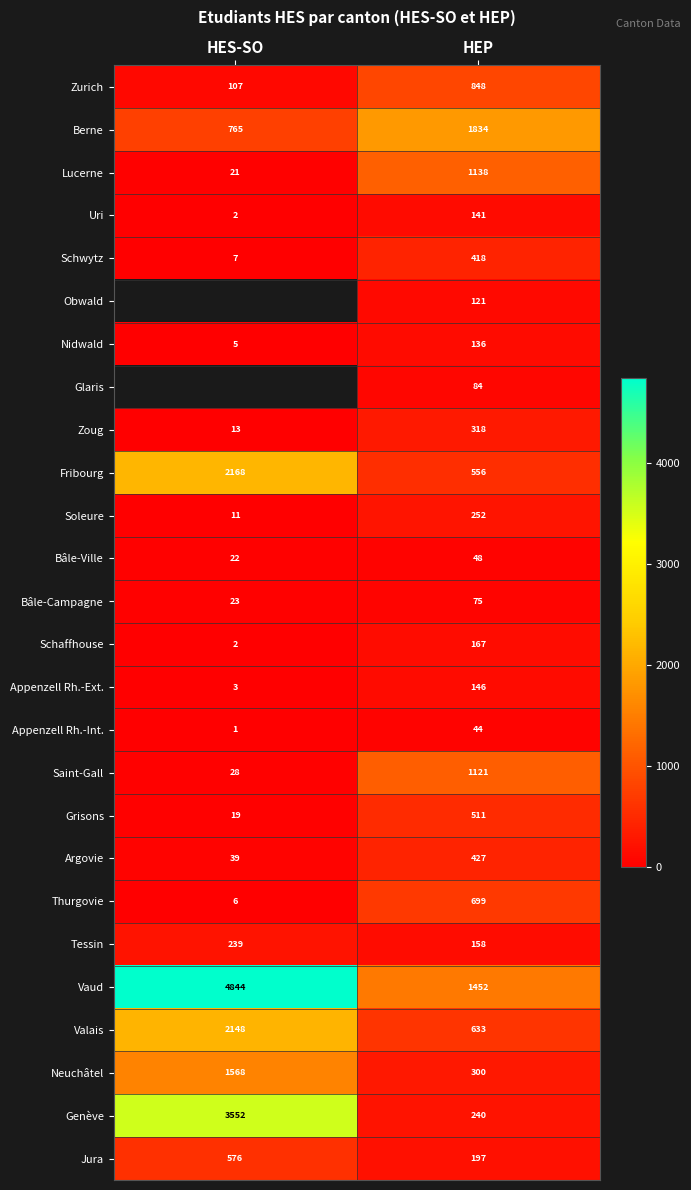

What is the difference between the Fribourg values at HEP and HES-SO?

1612